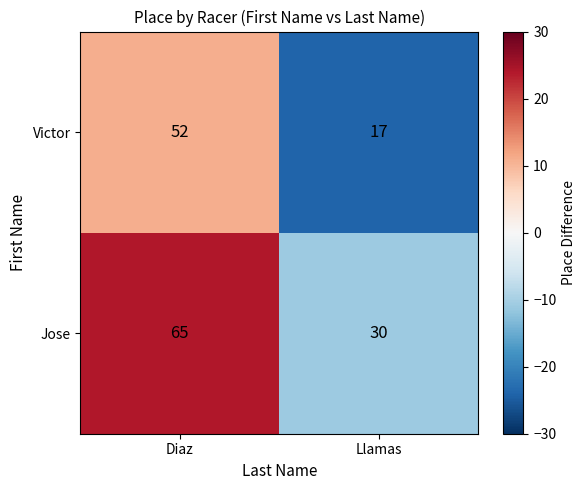

What is the approximate value of Jose at Llamas?

30